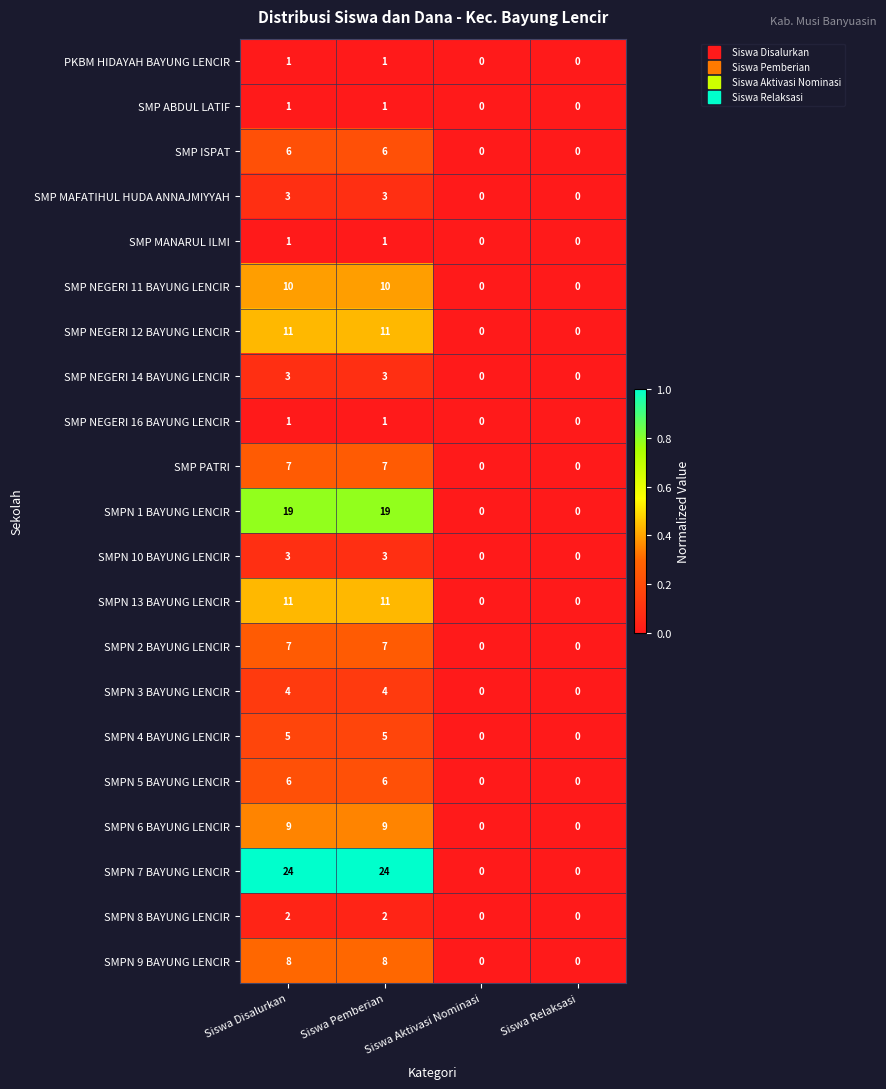

Which series has the largest total across all categories?

SMPN 7 BAYUNG LENCIR